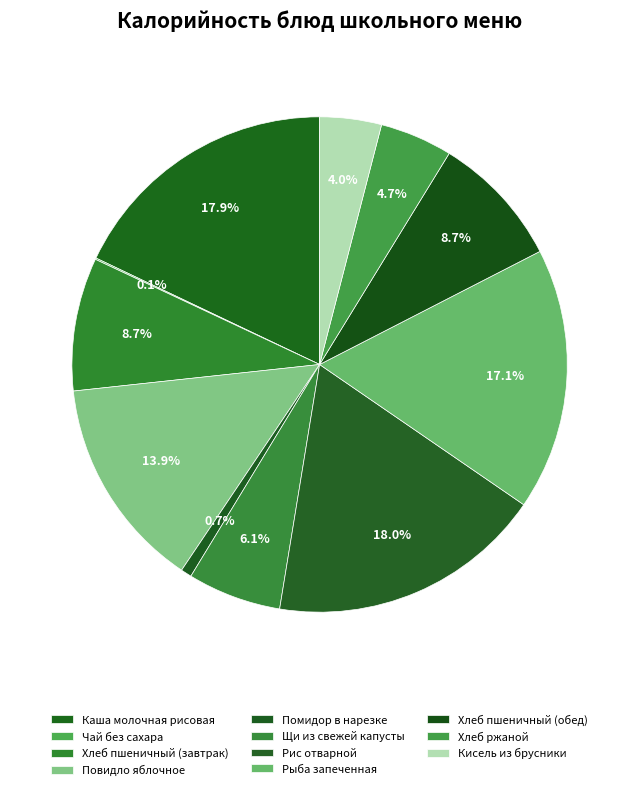

How many segments does this pie chart have?

11